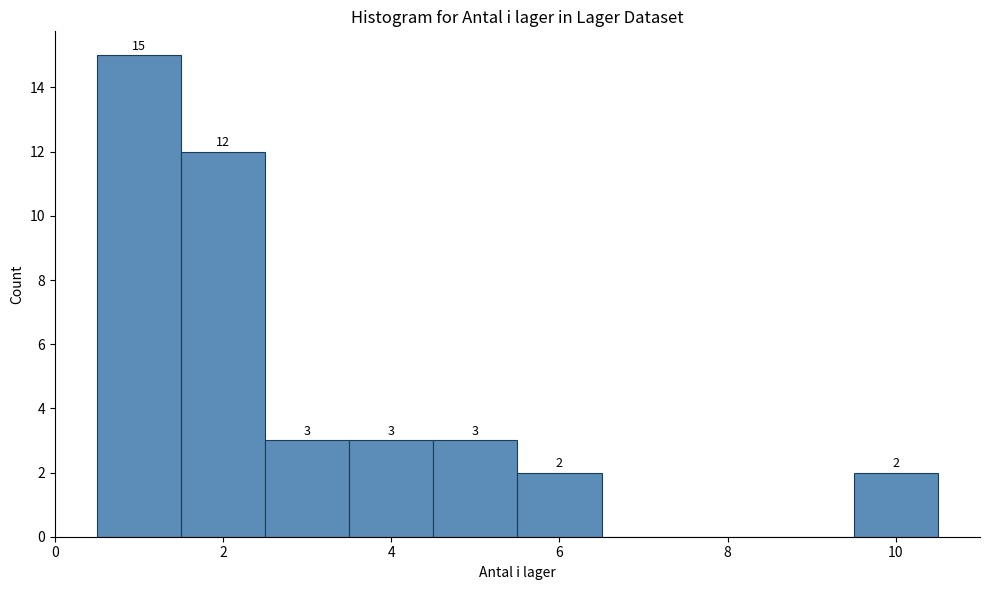

Over which range of the x-axis is the bar tallest?

0.5 to 1.5